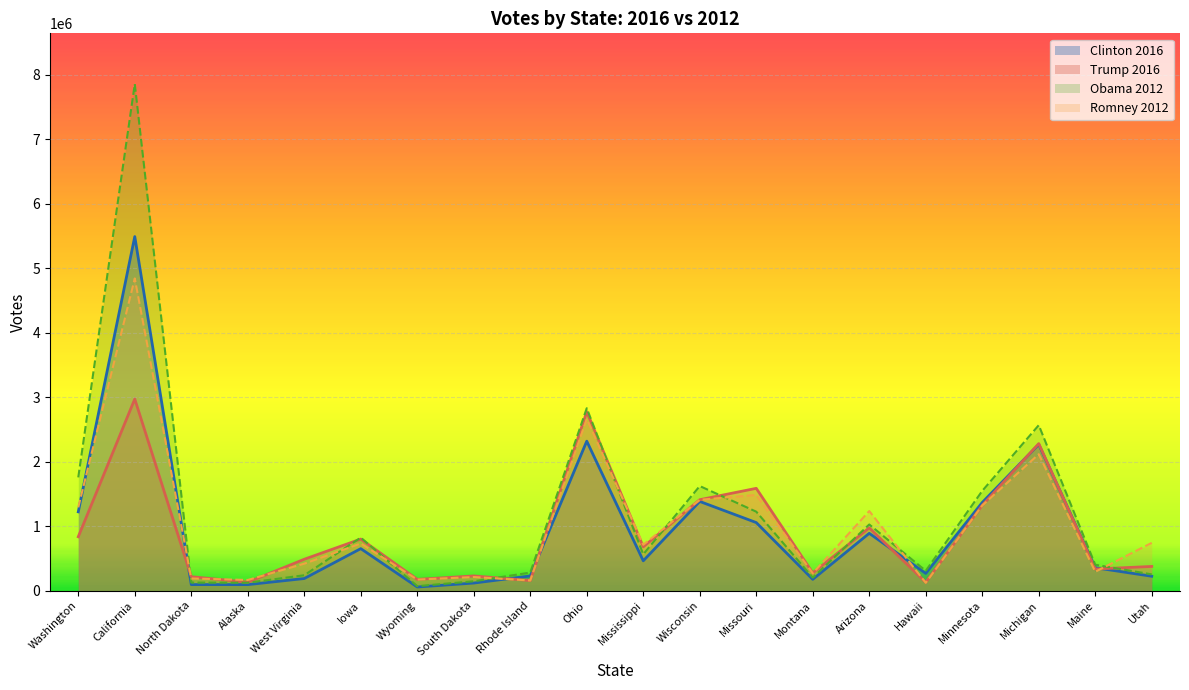

Is the value of Trump at Wisconsin greater than the value of Clinton at Missouri?

Yes